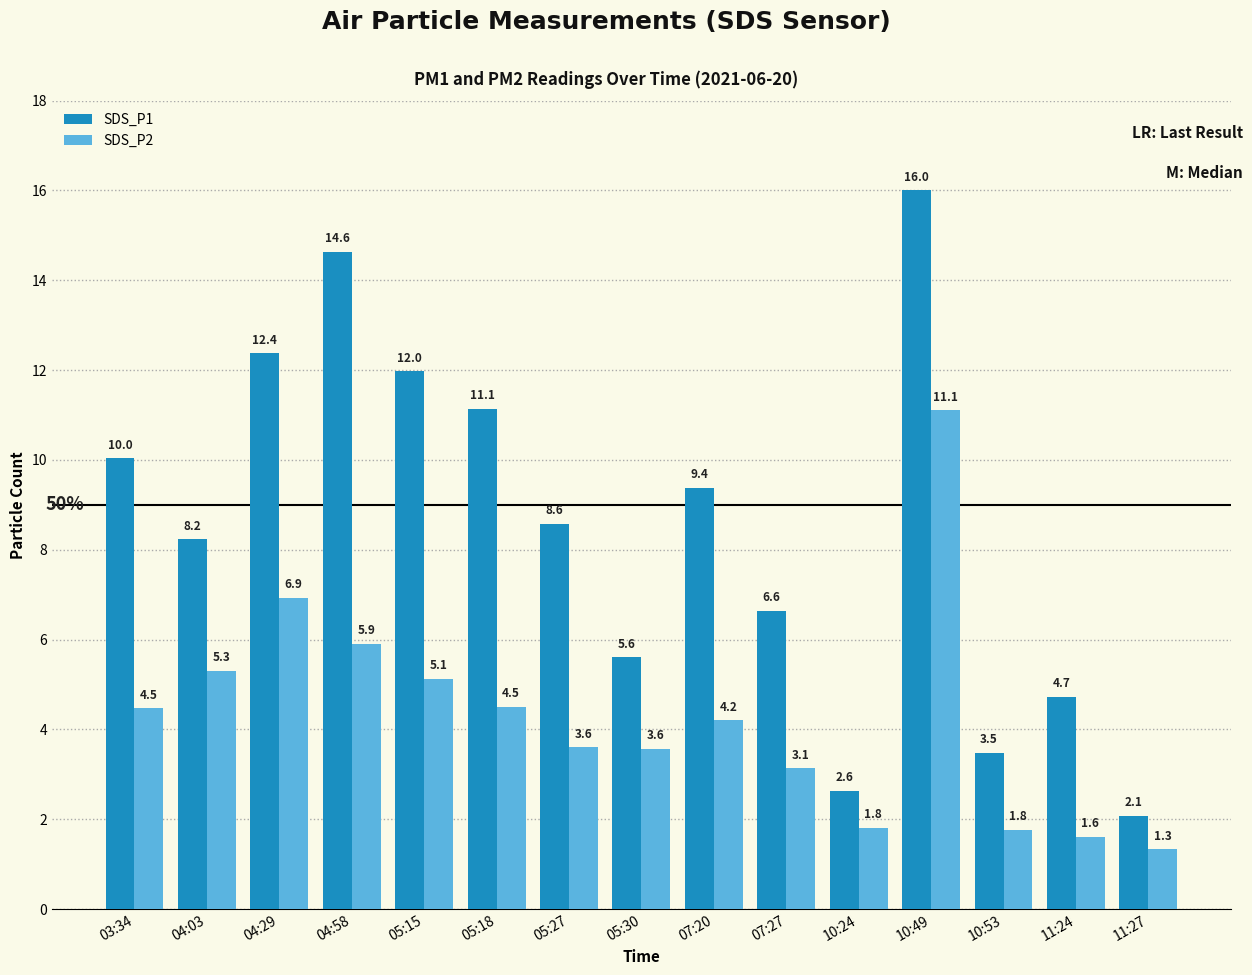

What position from the right is 05:30?

8